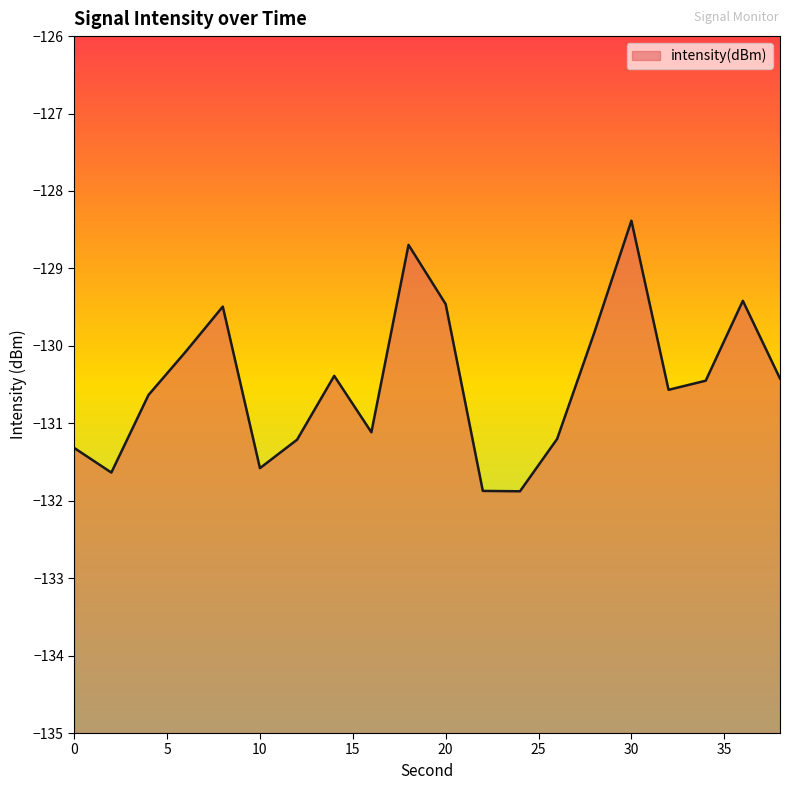

What value does the data have at 22?

-131.9